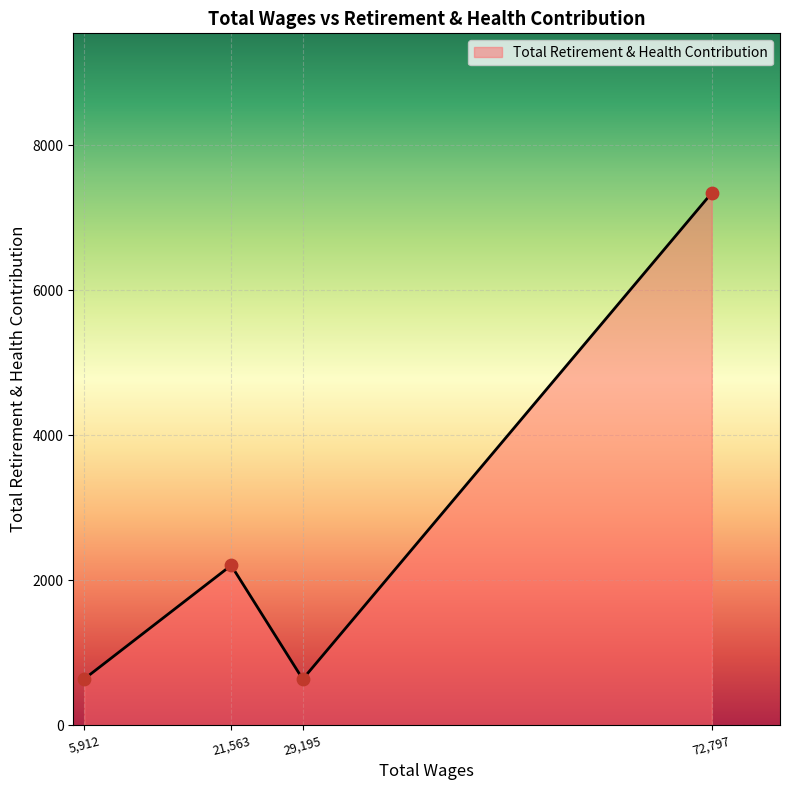

What is the change in value from 21,563 to 72,797?

+5137